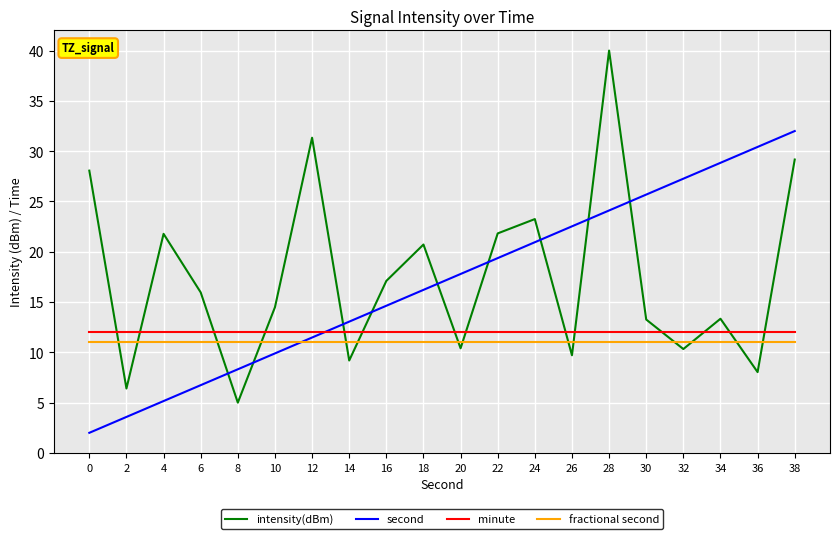

Rank the series by their maximum value, from highest to lowest.

intensity(dBm), second, minute, fractional second